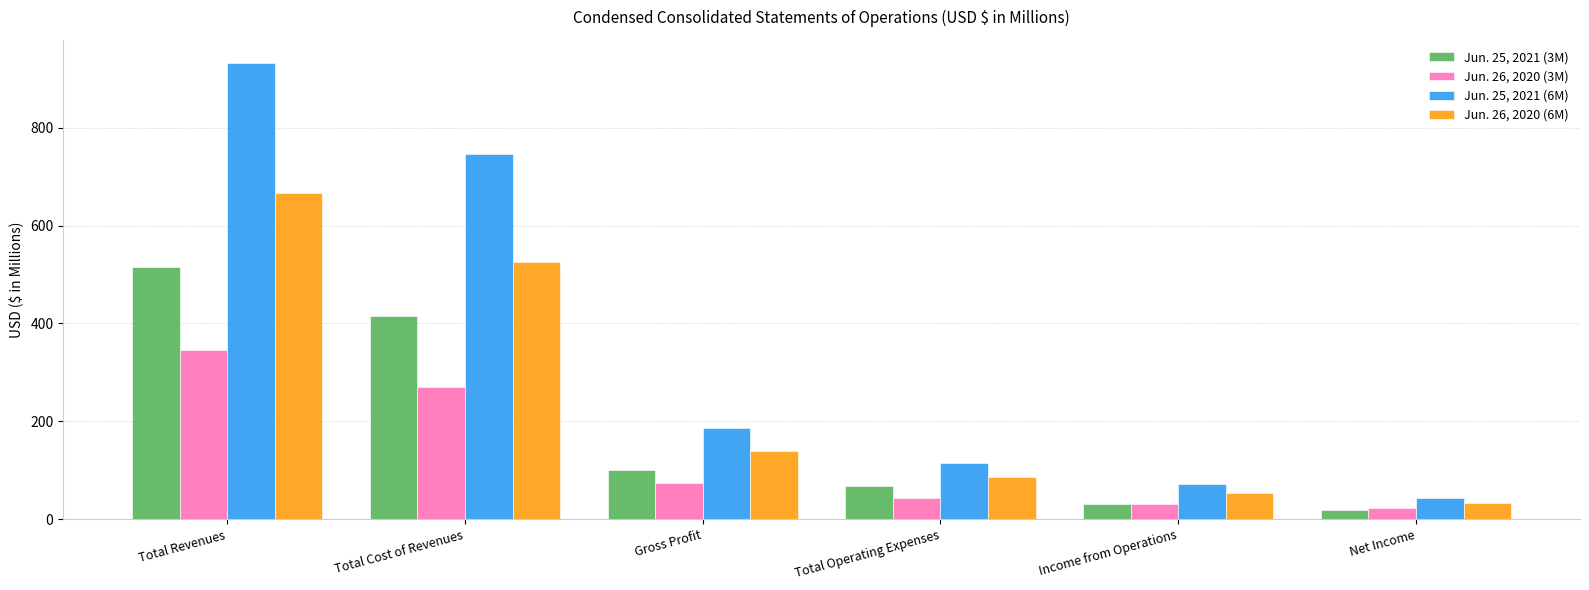

What is the label of the 3rd bar from the right?

Total Operating Expenses